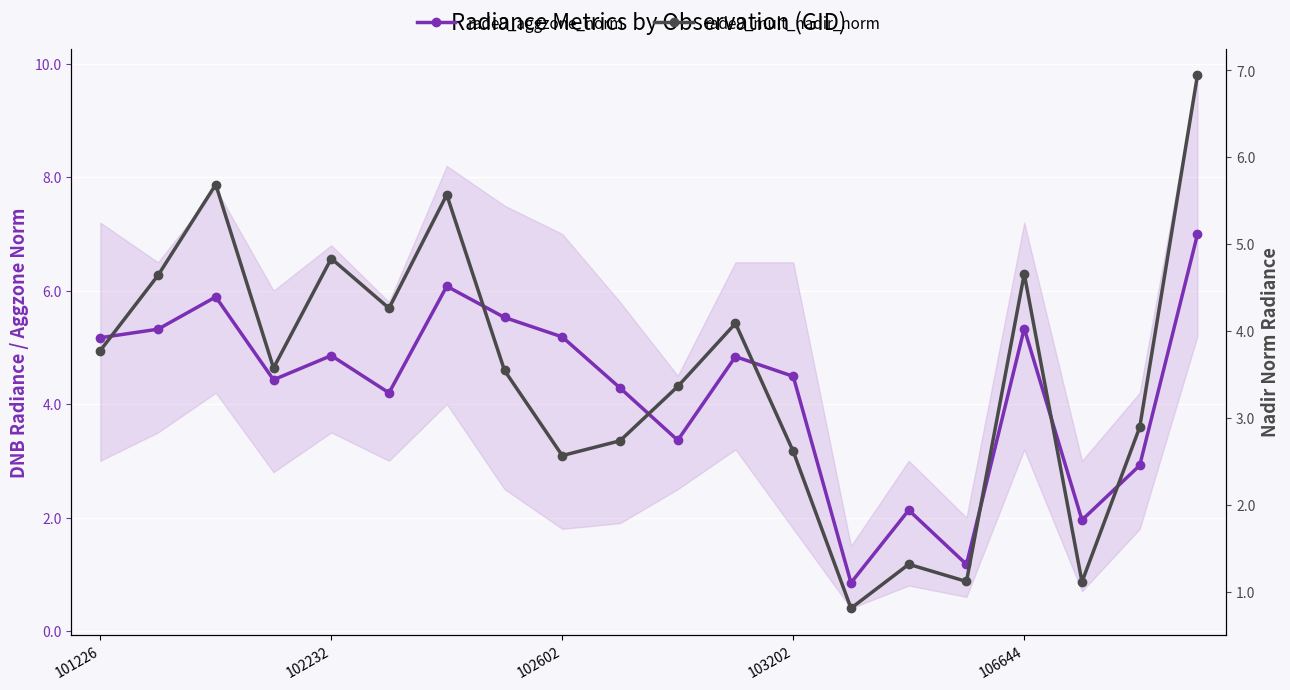

Is the value of rade9_mult_nadir_norm at 101226 greater than the value of rade9_aggzone_norm at 102602?

No